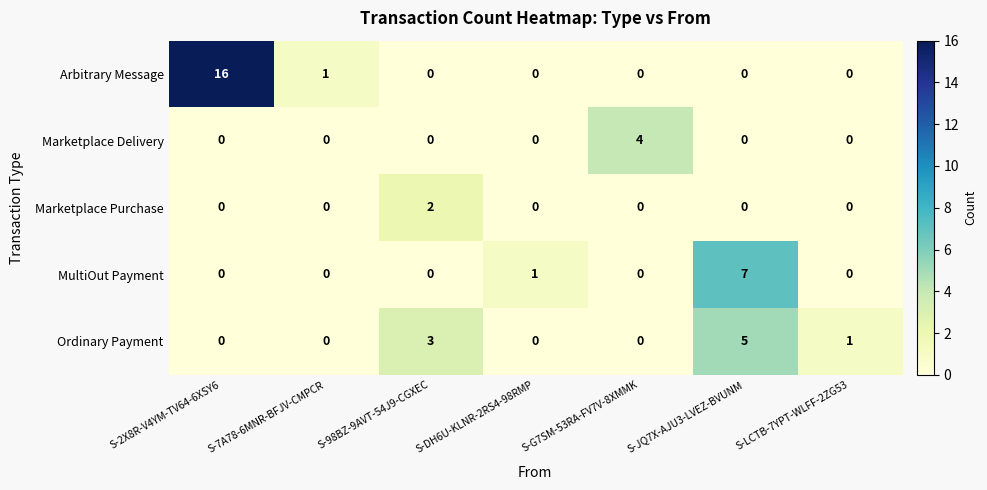

How many categories are shown in the chart?

7